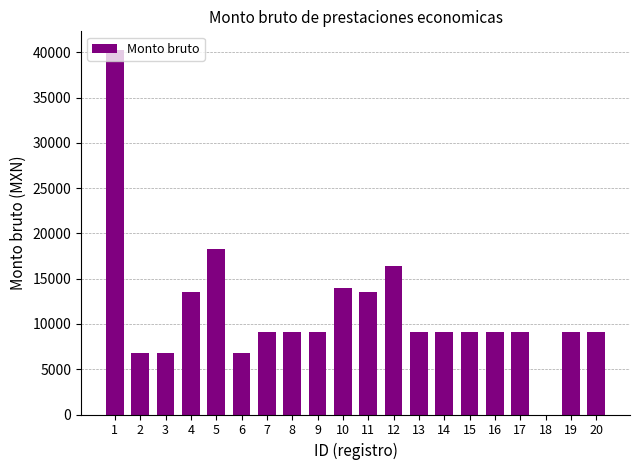

What is the maximum value shown in the chart?

40309.0